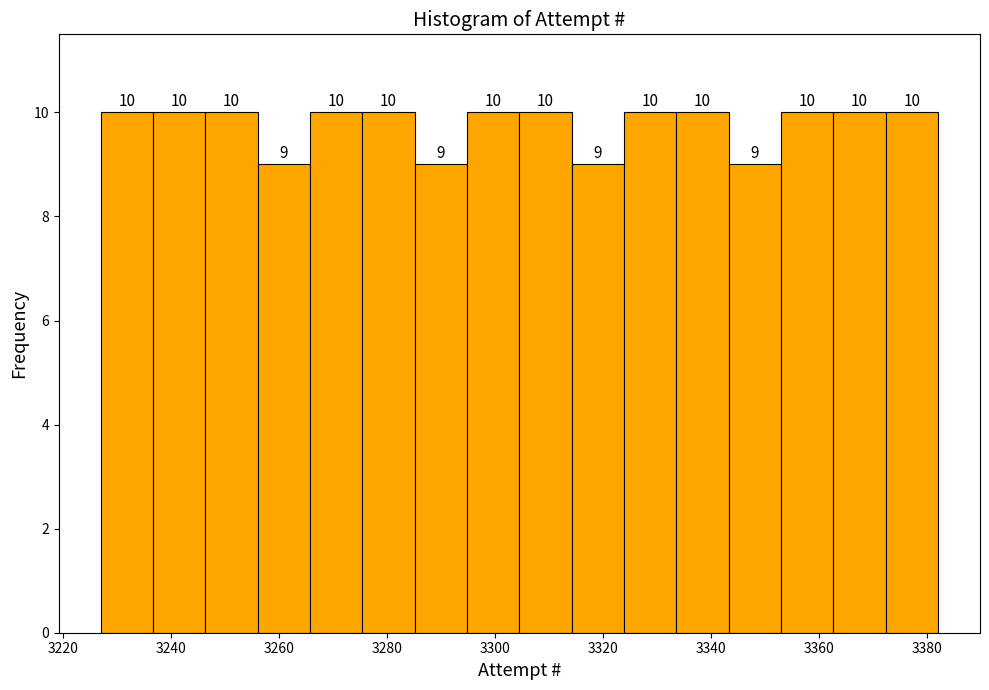

Reading left to right, transcribe this chart: for each bar, give the range it covers on the x-axis and its height. The bar edges are not printed on the chart, so give them approximately, as read against the axis.

3228 to 3236: 10
3236 to 3246: 10
3246 to 3256: 10
3256 to 3266: 9
3266 to 3276: 10
3276 to 3286: 10
3286 to 3294: 9
3294 to 3304: 10
3304 to 3314: 10
3314 to 3324: 9
3324 to 3334: 10
3334 to 3344: 10
3344 to 3352: 9
3352 to 3362: 10
3362 to 3372: 10
3372 to 3382: 10